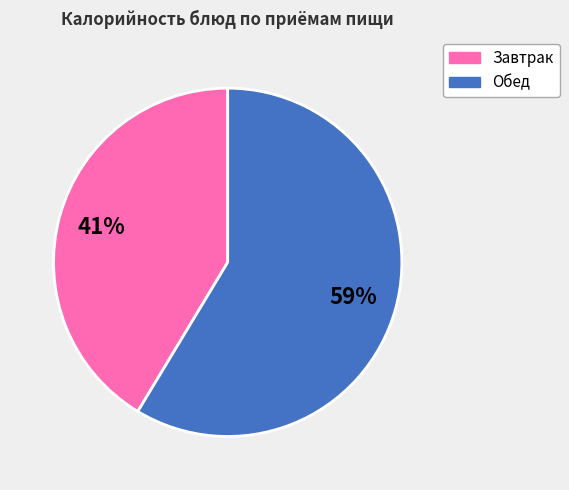

To the nearest percent, what is the average slice percentage?

50%